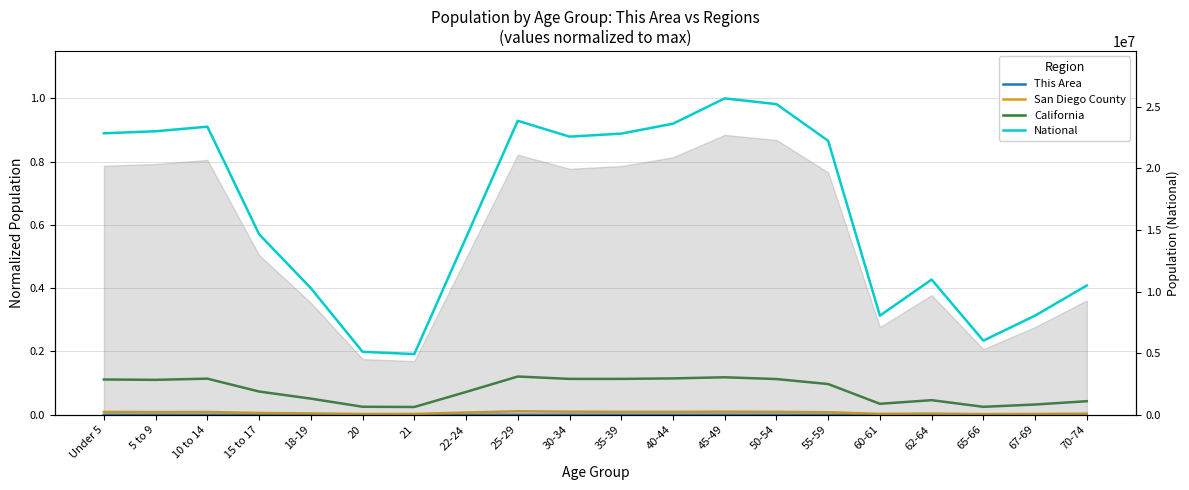

Between 21 and 50-54, which is larger?

50-54